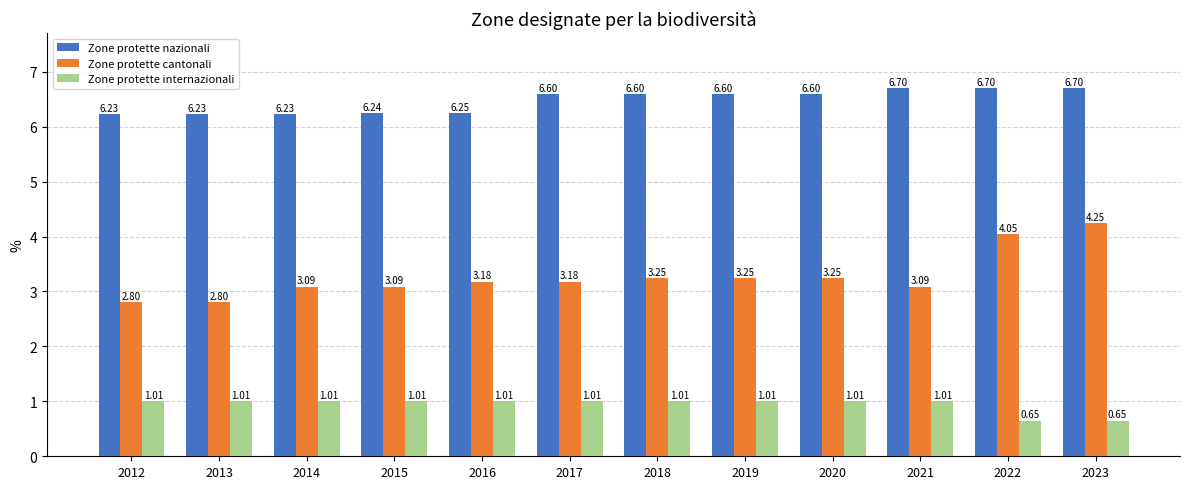

At which category is the sum across all series the highest?

2023